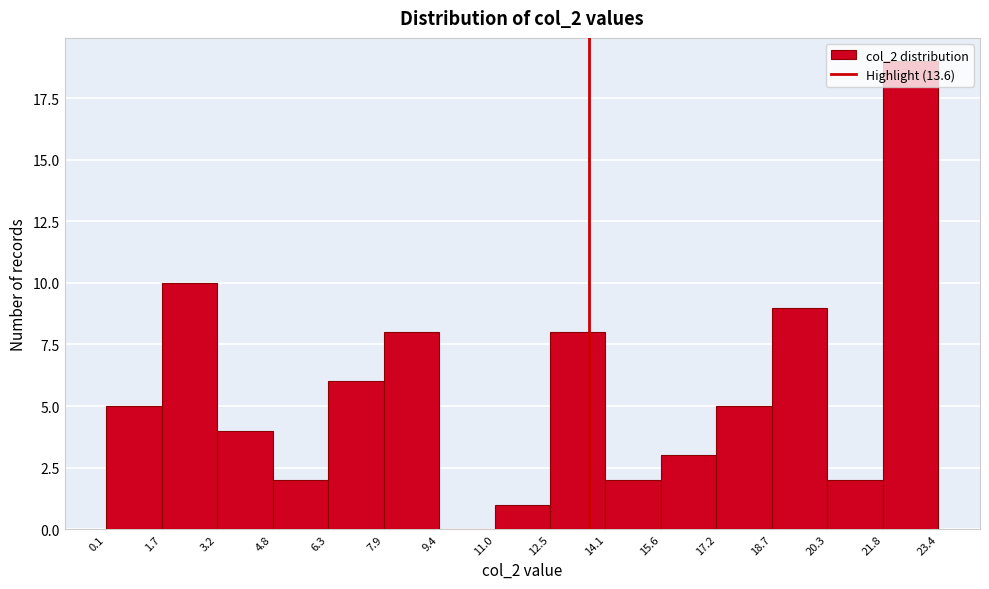

Over which range of the x-axis is the bar tallest?

21.8 to 23.4